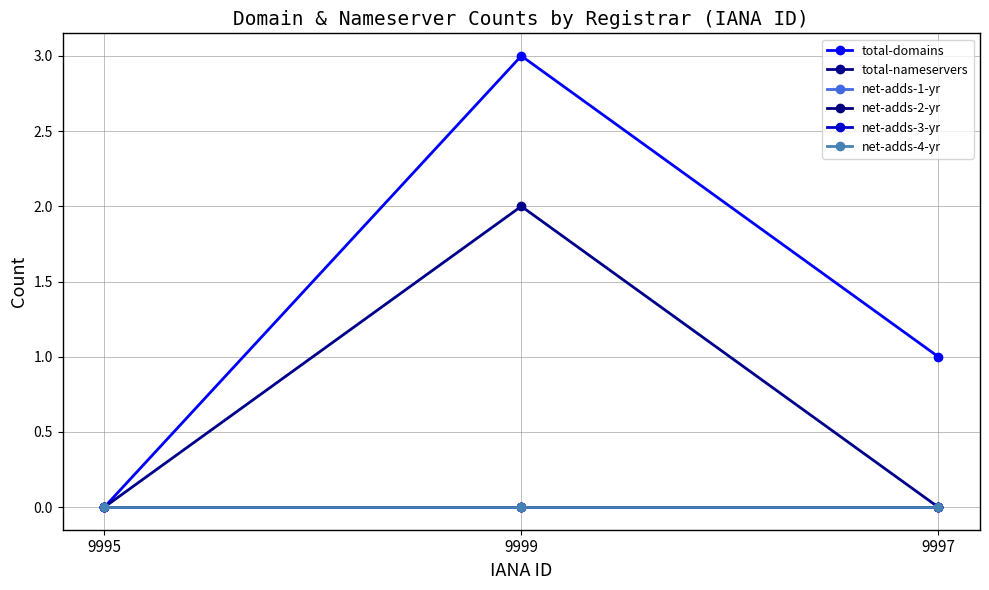

Does the chart have visible grid lines?

Yes